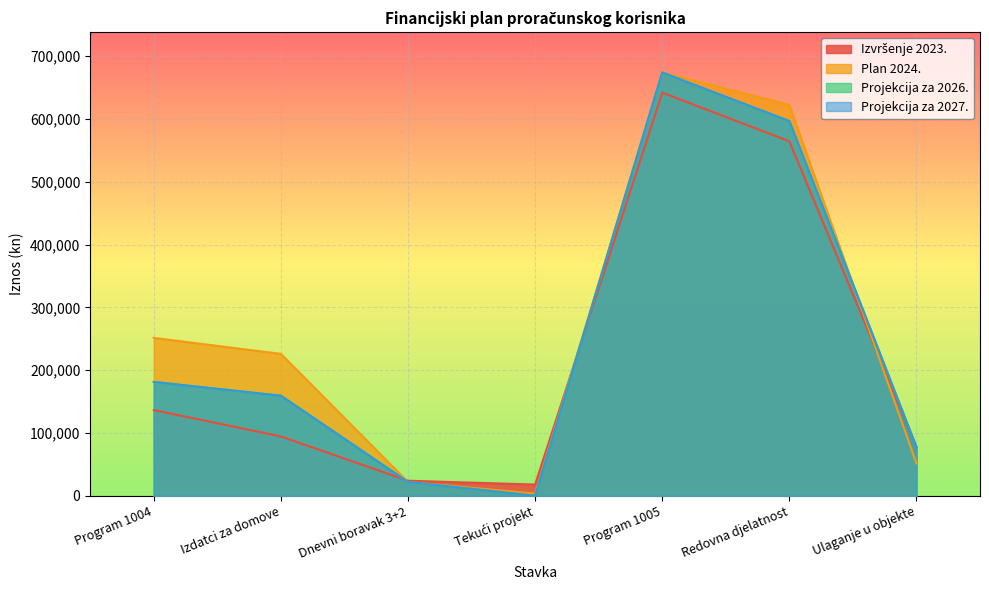

The Izvršenje 2023. series shows 642074.0 at Program 1005. True or false?

True